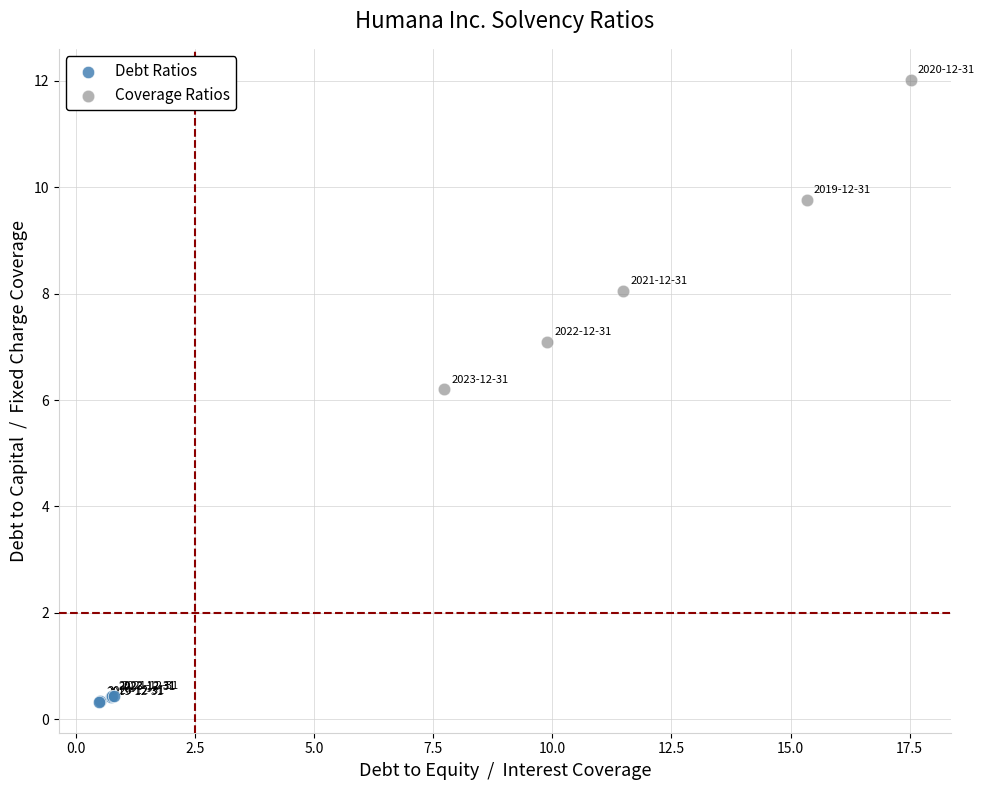

Which series reaches the maximum Y coordinate?

Coverage Ratios